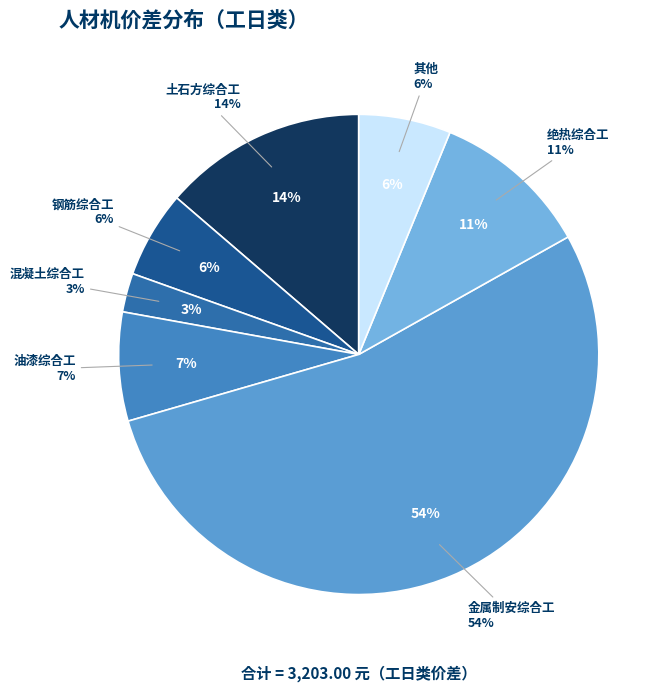

Which has a higher value, 土石方综合工 or 混凝土综合工?

土石方综合工